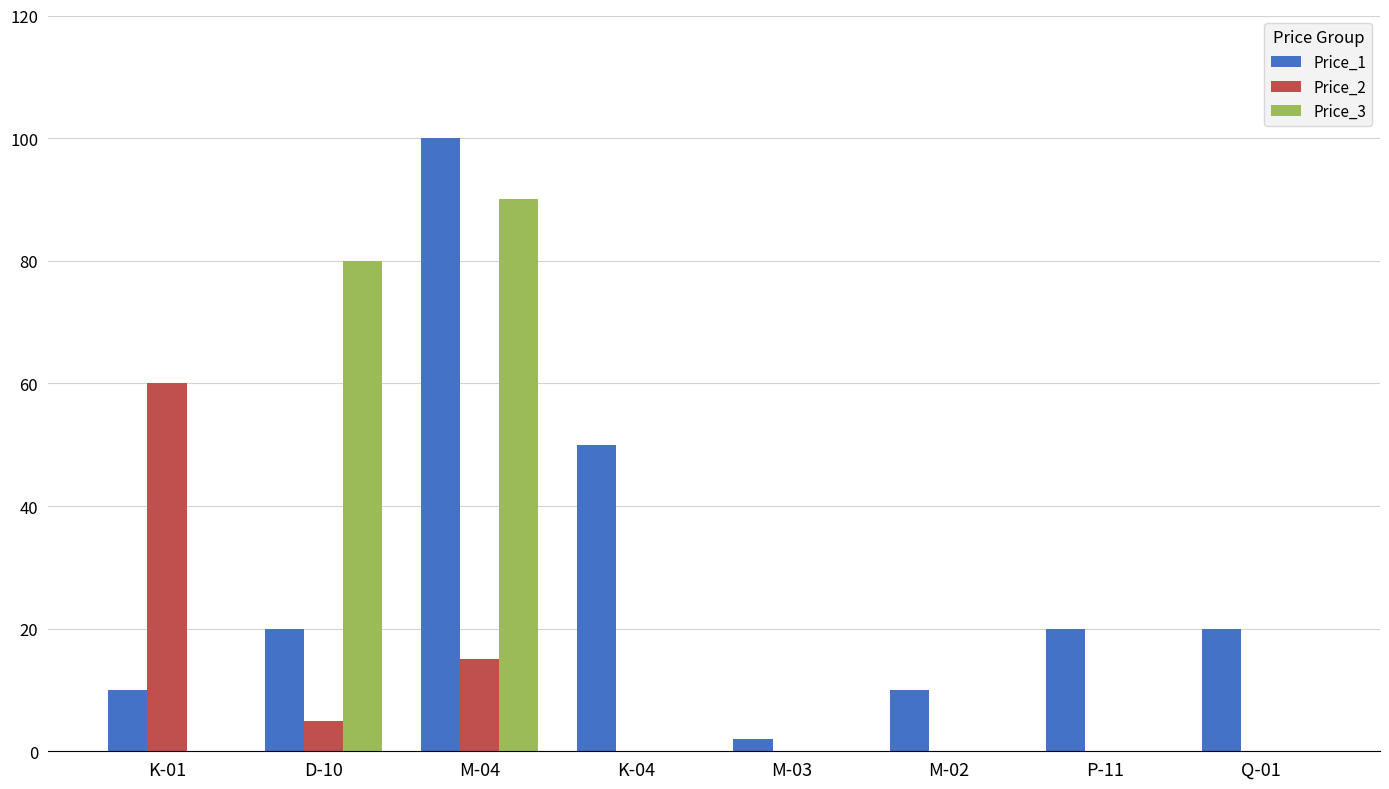

How many groups of bars are there?

8